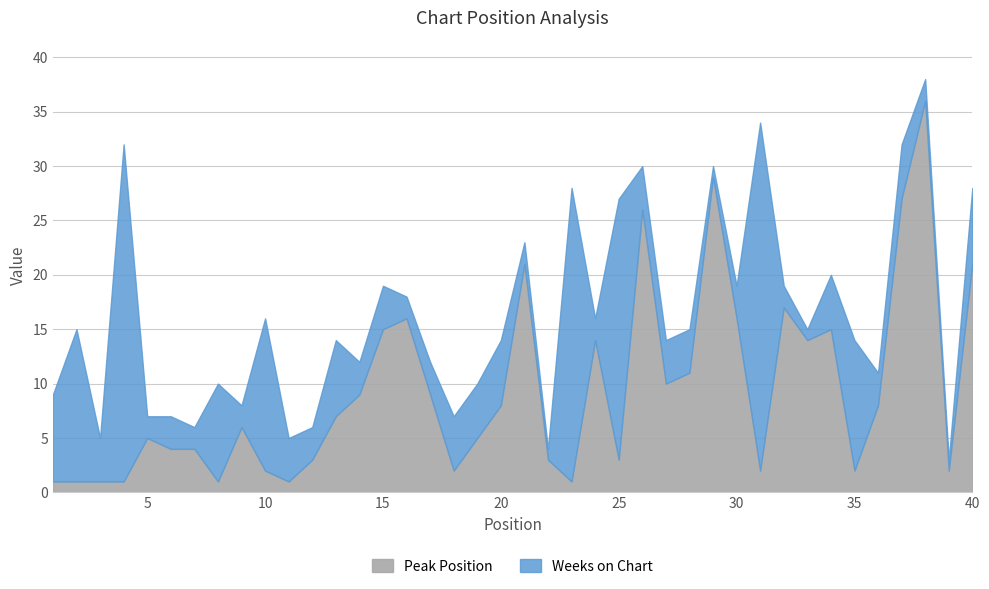

Reading left to right, list all the values displayed in this chart.

Peak Position: 1	1	1	1	5	4	4	1	6	2	1	3	7	9	15	16	9	2	5	8	21	3	1	14	3	26	10	11	29	16	2	17	14	15	2	8	27	36	2	21
Weeks on Chart: 8	14	4	31	2	3	2	9	2	14	4	3	7	3	4	2	3	5	5	6	2	1	27	2	24	4	4	4	1	3	32	2	1	5	12	3	5	2	1	7